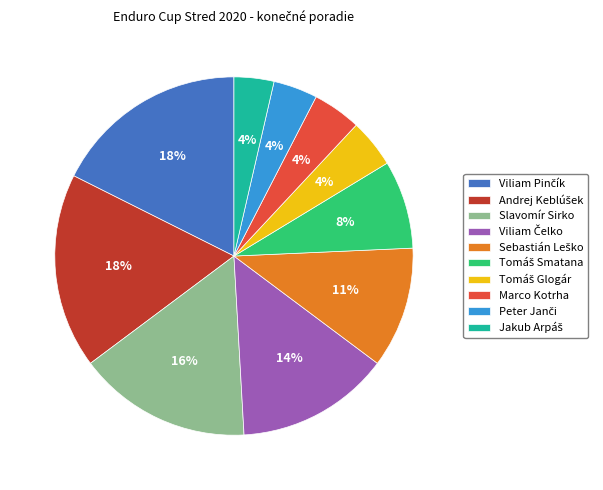

Does any single category account for the majority?

No